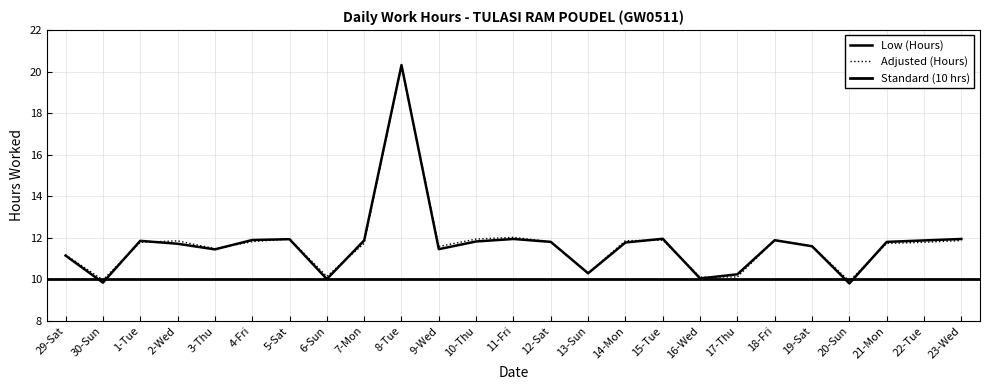

How many interior local valleys (lower than both neighbors) does the data have?

7